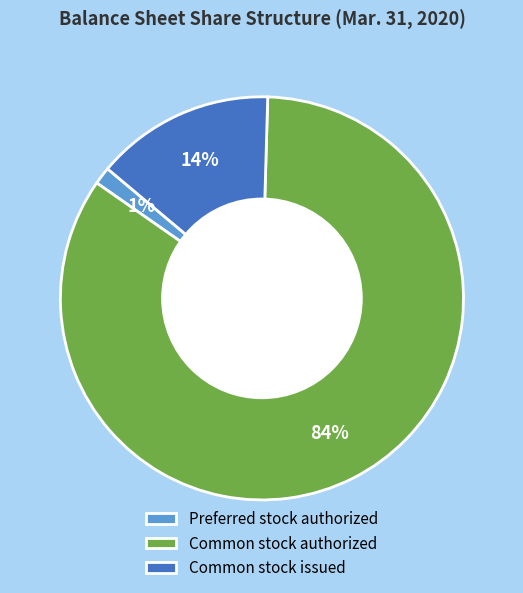

Do Preferred stock authorized and Common stock issued together represent more than half of the pie?

No